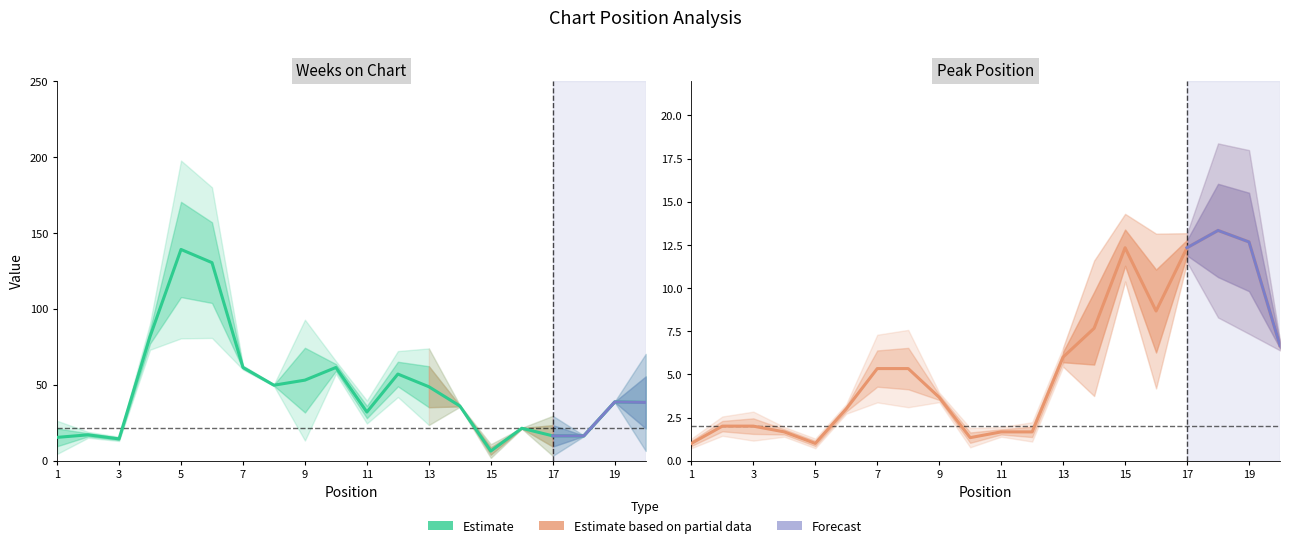

What is the difference between the maximum and second lowest values in the Peak Position series?

12.3